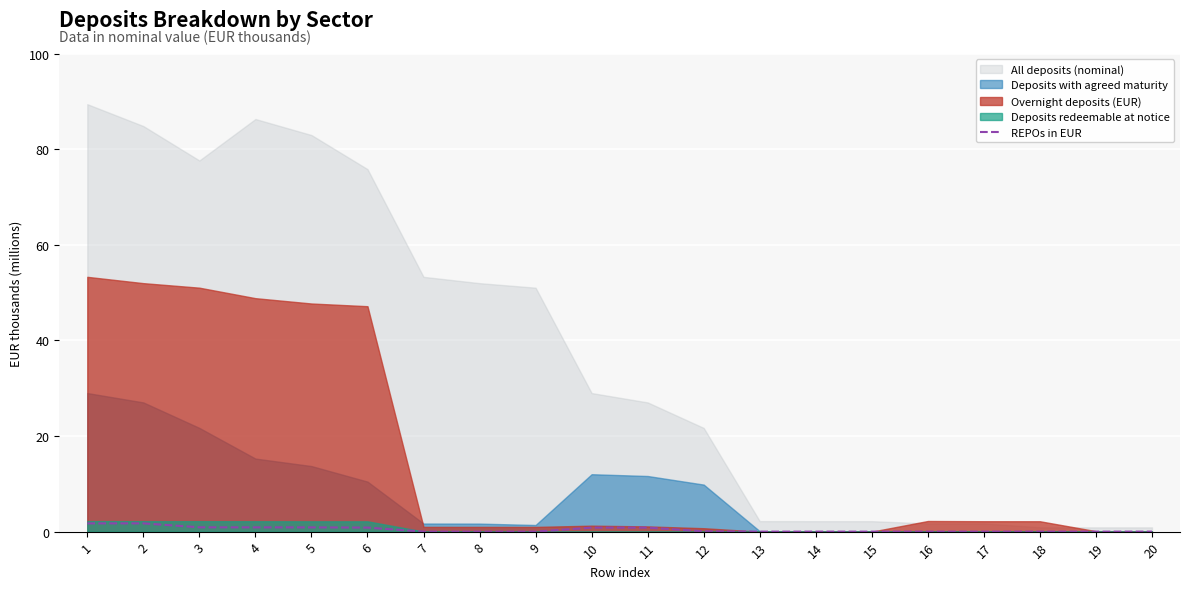

The value of REPOs in EUR at 19 is 0.0. True or false?

True